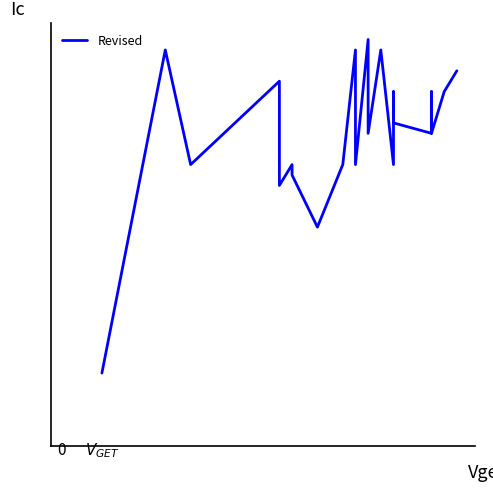

How many lines are shown in the chart?

1